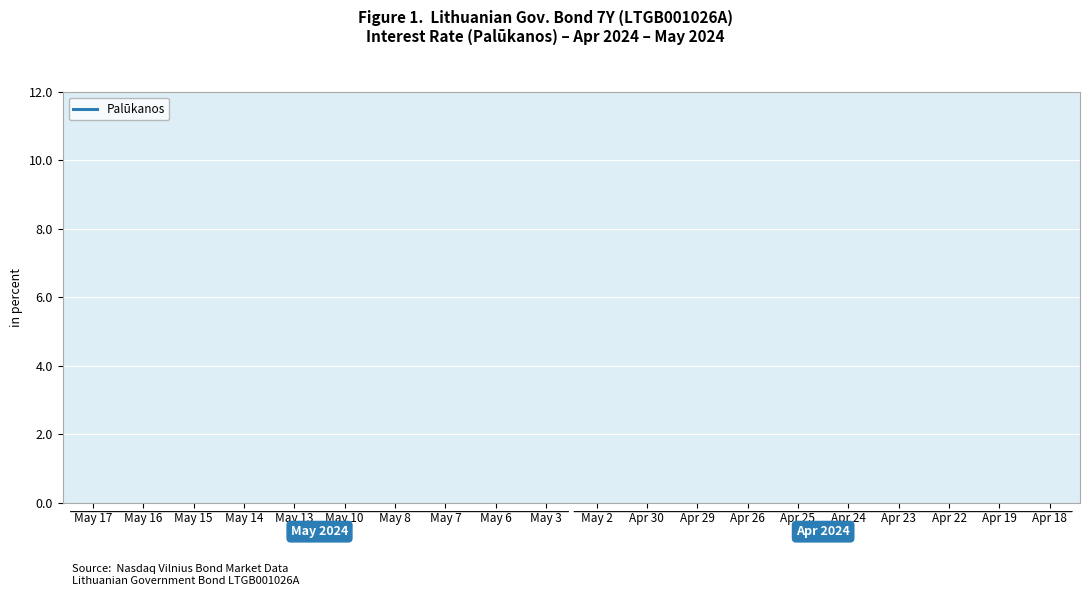

Between May 10 and May 14, which is larger?

May 14